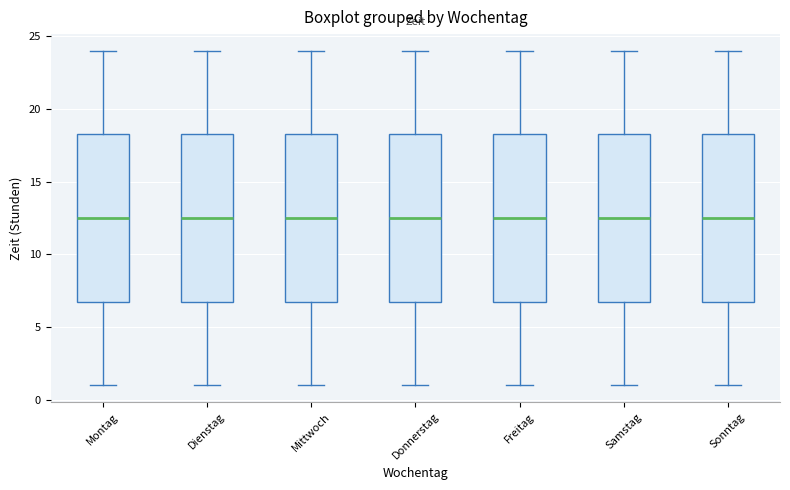

Reading left to right, transcribe this box plot: for each box, give where its median line is, the range the box spans, and where its two whiskers end, as read against the y-axis. The values are not printed on the chart, so give them approximately, as read against the axis.

Montag: median 12.5, box 7.0 to 18.5, whiskers 1.0 to 24.0
Dienstag: median 12.5, box 7.0 to 18.5, whiskers 1.0 to 24.0
Mittwoch: median 12.5, box 7.0 to 18.5, whiskers 1.0 to 24.0
Donnerstag: median 12.5, box 7.0 to 18.5, whiskers 1.0 to 24.0
Freitag: median 12.5, box 7.0 to 18.5, whiskers 1.0 to 24.0
Samstag: median 12.5, box 7.0 to 18.5, whiskers 1.0 to 24.0
Sonntag: median 12.5, box 7.0 to 18.5, whiskers 1.0 to 24.0